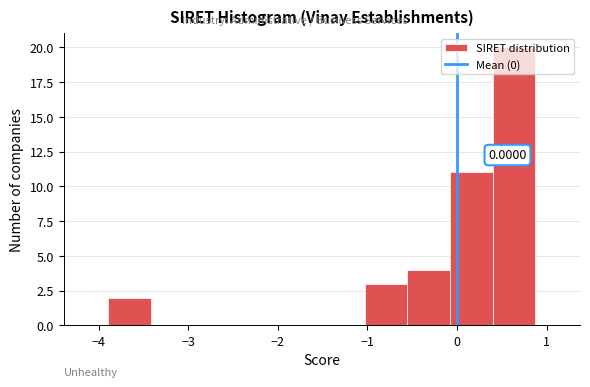

Over which range of the x-axis is the bar tallest?

0.4 to 0.9